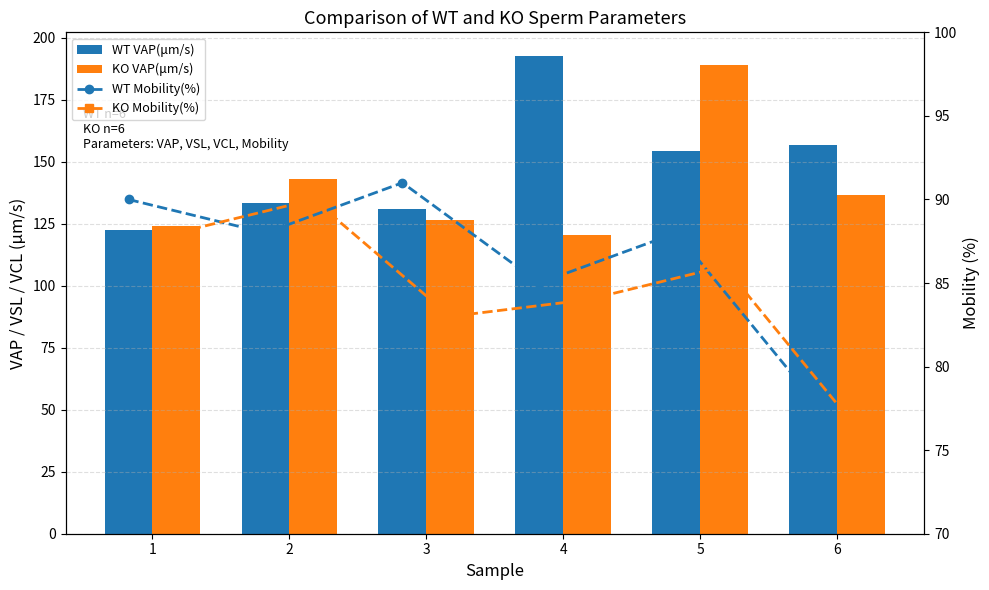

Between 1 and 6, which is larger?

6